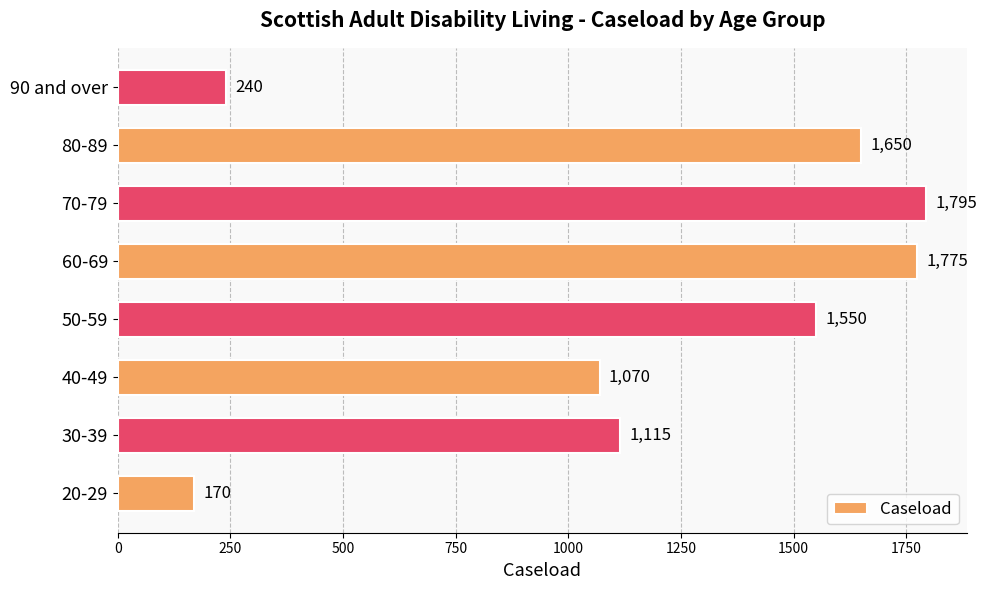

Reading bottom to top, extract all data points from this chart.

20-29=170	30-39=1115	40-49=1070	50-59=1550	60-69=1775	70-79=1795	80-89=1650	90 and over=240